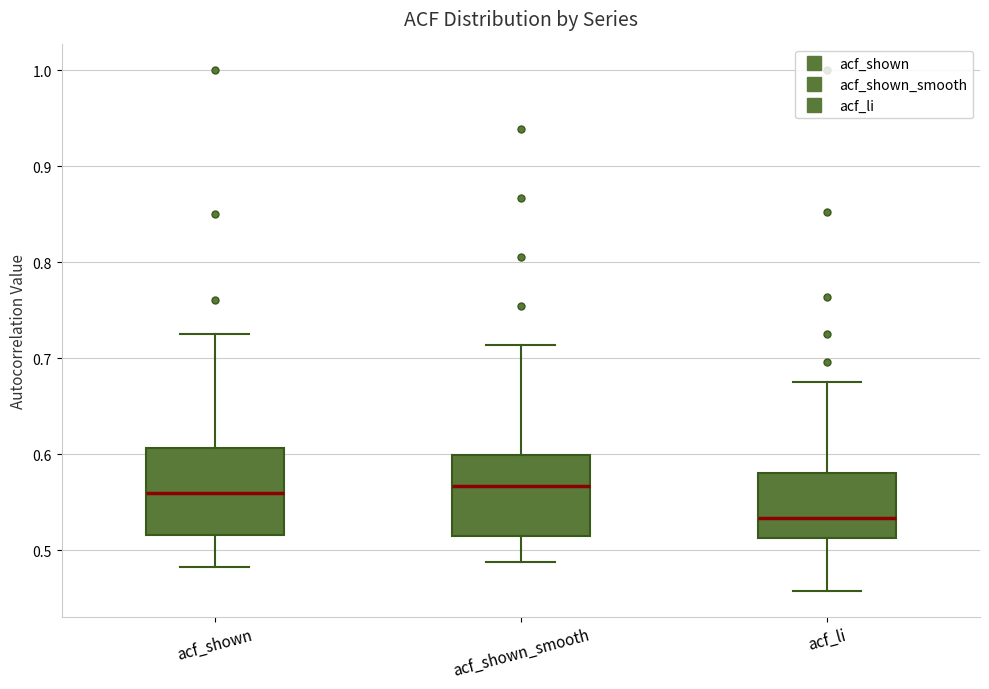

Reading left to right, read every box against the y-axis: the position of its median line, the range the box covers, and the ends of its whiskers. The values are not printed on the chart, so give them approximately, as read against the axis.

acf_shown: median 0.56, box 0.52 to 0.61, whiskers 0.48 to 0.73
acf_shown_smooth: median 0.57, box 0.52 to 0.60, whiskers 0.49 to 0.71
acf_li: median 0.53, box 0.51 to 0.58, whiskers 0.46 to 0.68